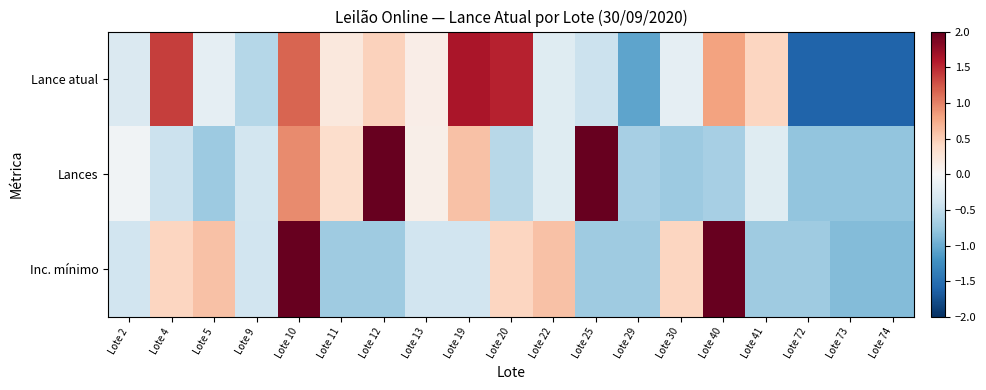

At Lote 72, list the series in order from largest to smallest.

Inc. mínimo, Lances, Lance atual